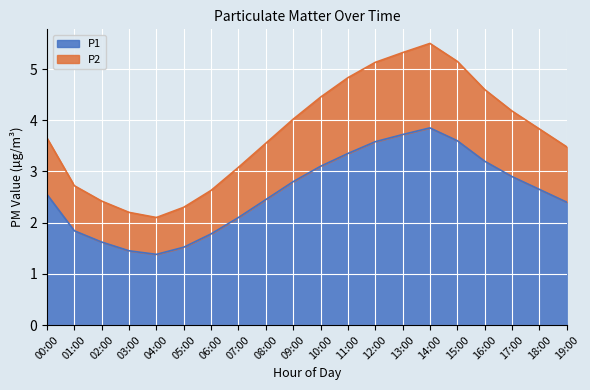

What are all the series names shown in the legend?

P1, P2